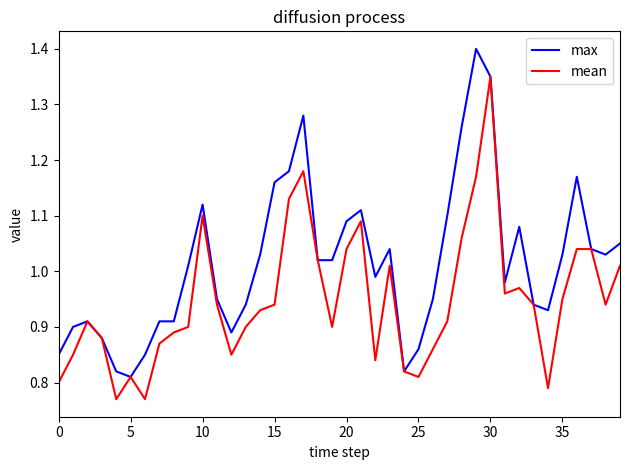

Which series has the largest total across all categories?

max